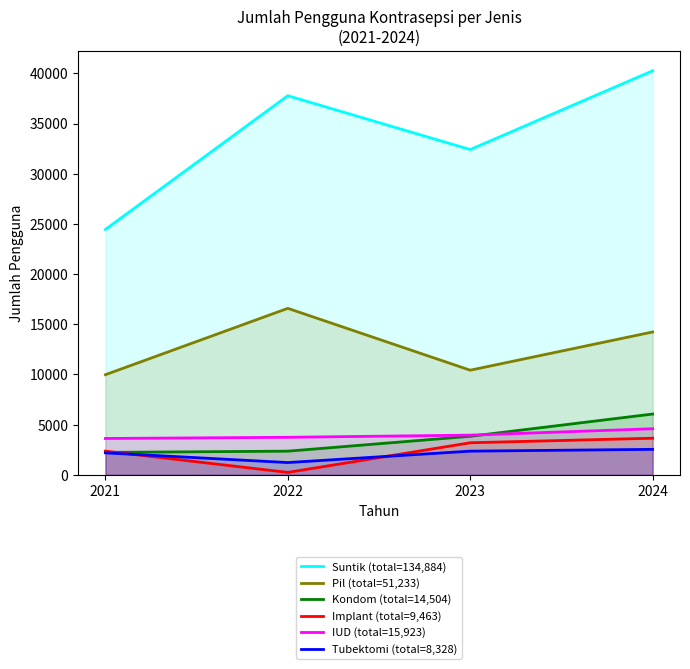

How many Tubektomi (total=8,328) values are between 2194 and 2543?

3